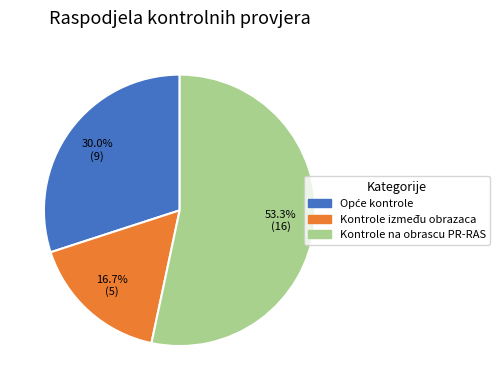

What percentage do Kontrole između obrazaca and Kontrole na obrascu PR-RAS together represent?

70.0%